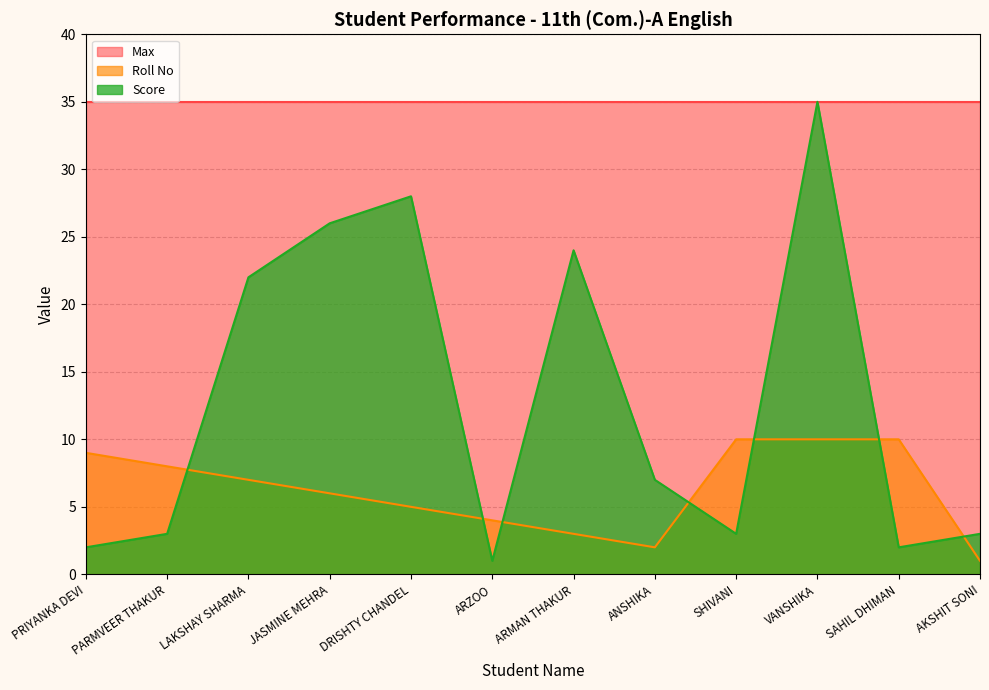

What is the difference between the maximum and minimum values in the Roll No series?

9